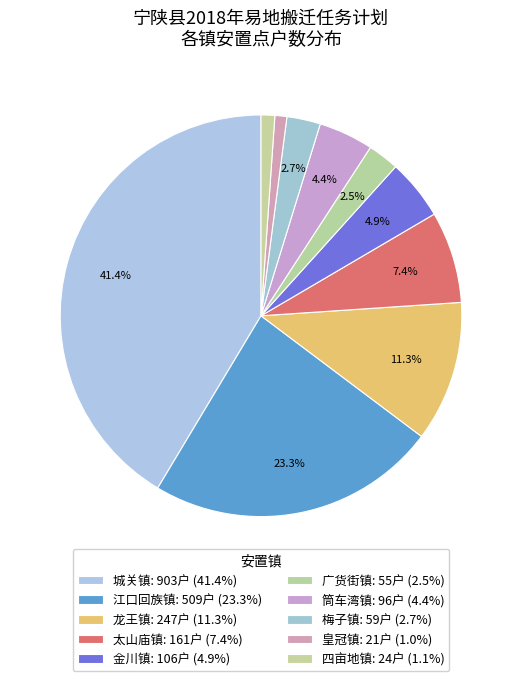

How many segments does this pie chart have?

10